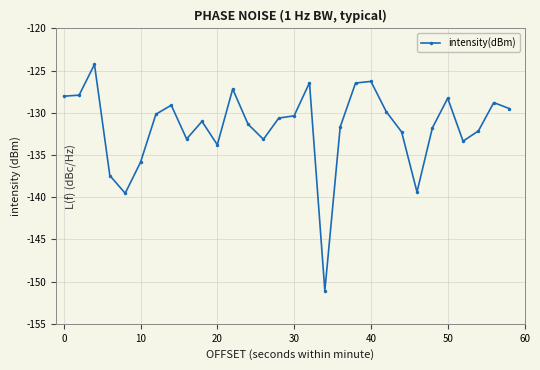

What is the average value?

-131.7